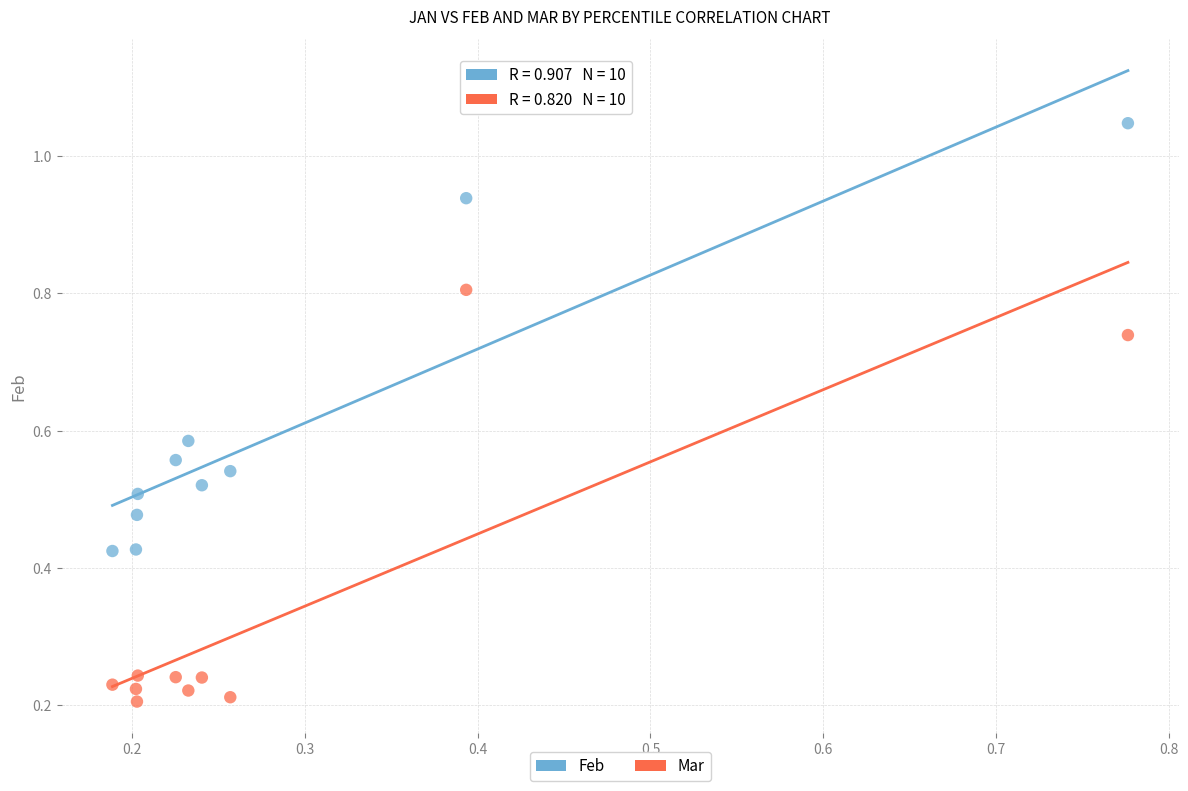

Across all data points, what is the range of Y values (max minus min)?

0.8